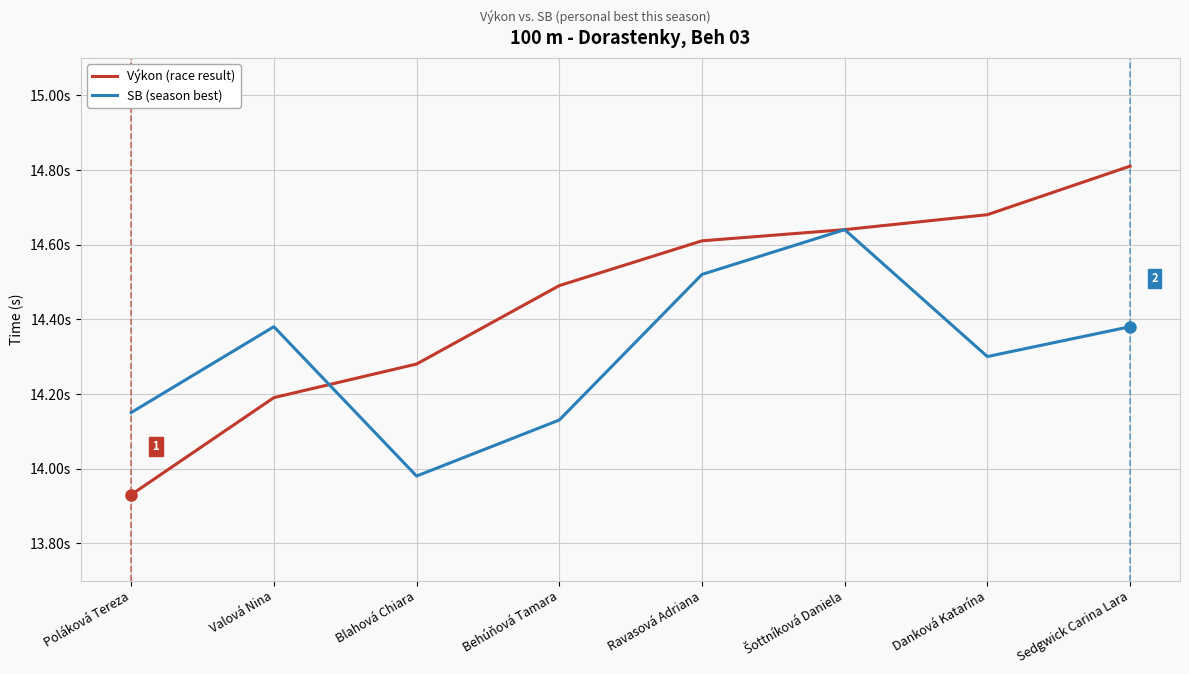

Is this an area chart (filled region under the line)?

No